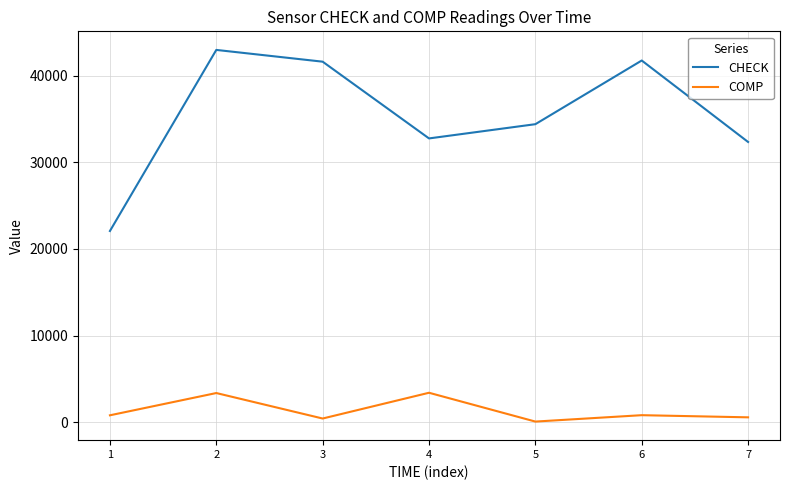

What is the sum of the COMP values at 4 and 1?

4184